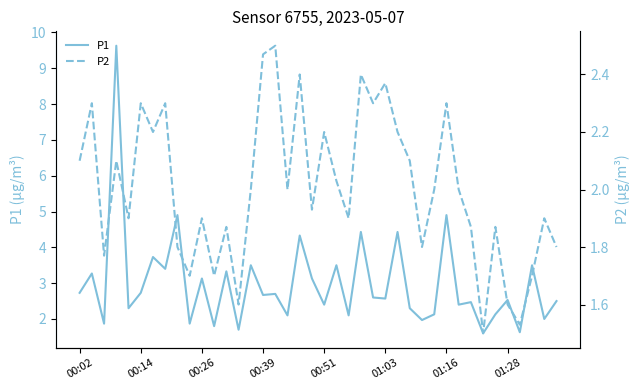

What is the smallest value displayed?

1.5